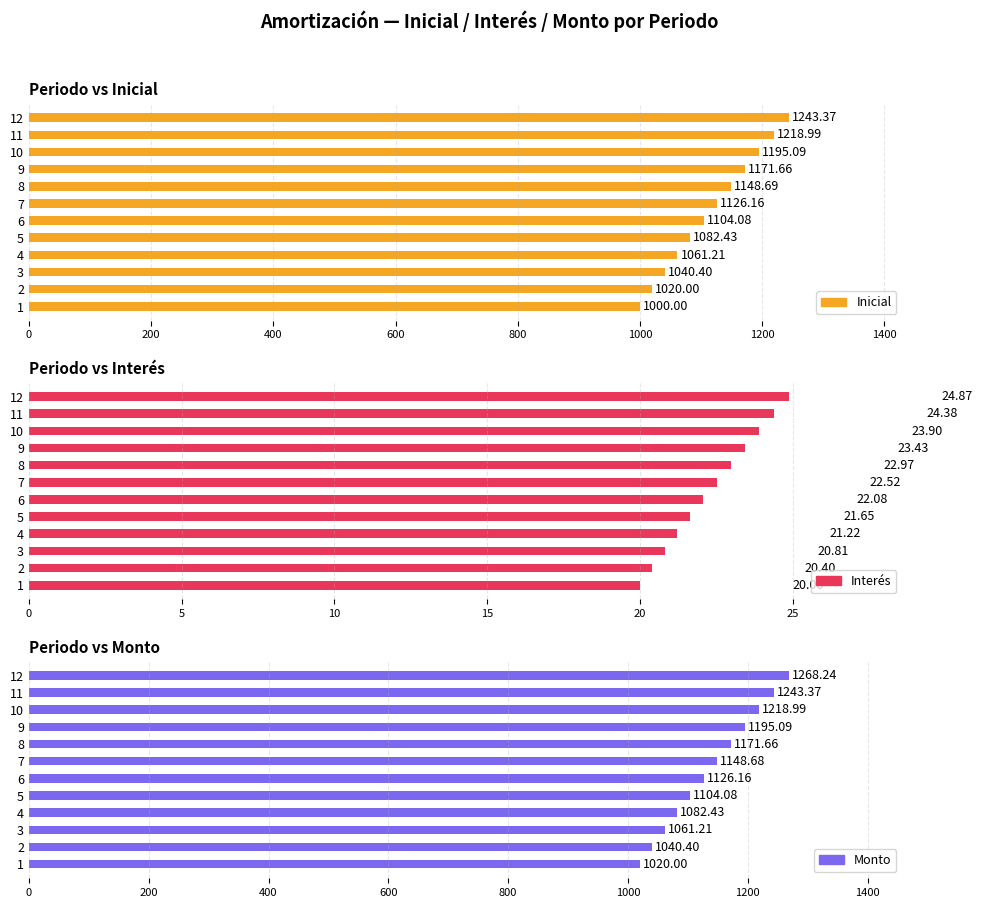

How many bars are there in each group?

3